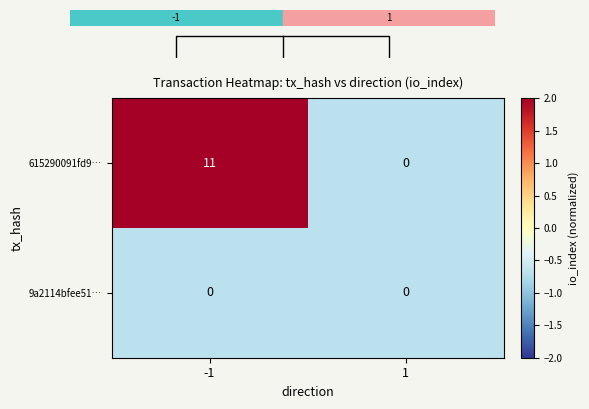

What is the difference between the 615290091fd9… values at -1 and 1?

11